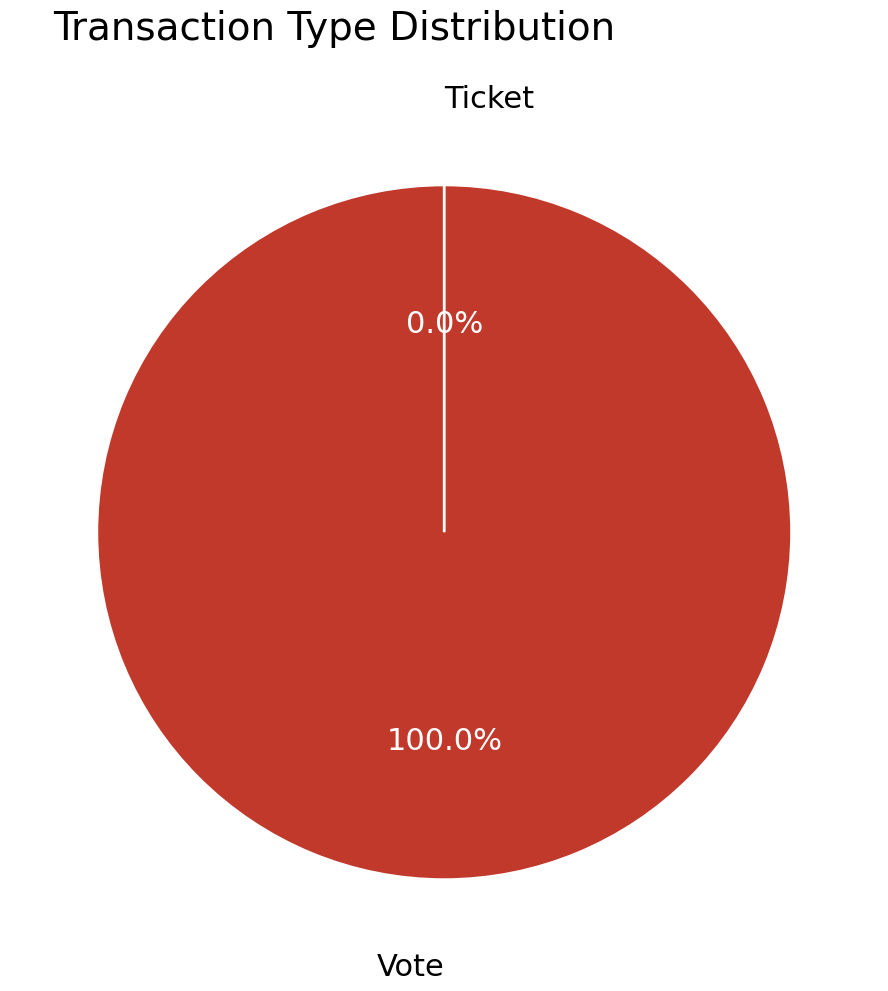

Which slice is the smallest?

Ticket